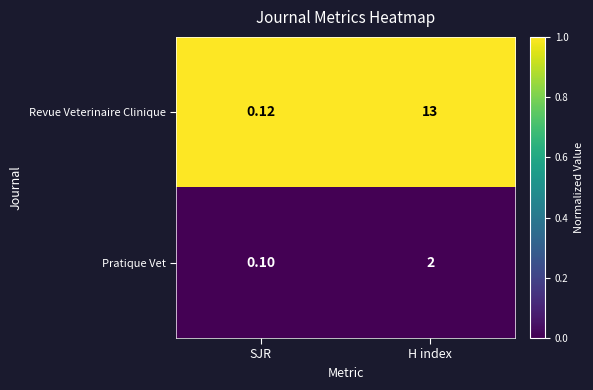

Which category has the lowest value in the Revue Veterinaire Clinique series?

SJR